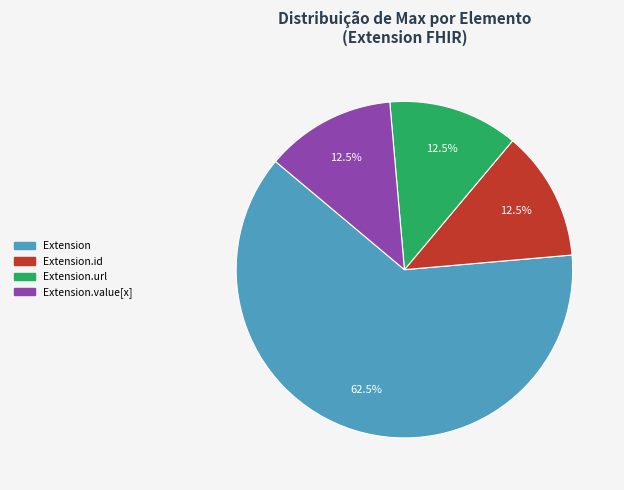

What is the total percentage of Extension.value[x] and Extension.url?

25.0%